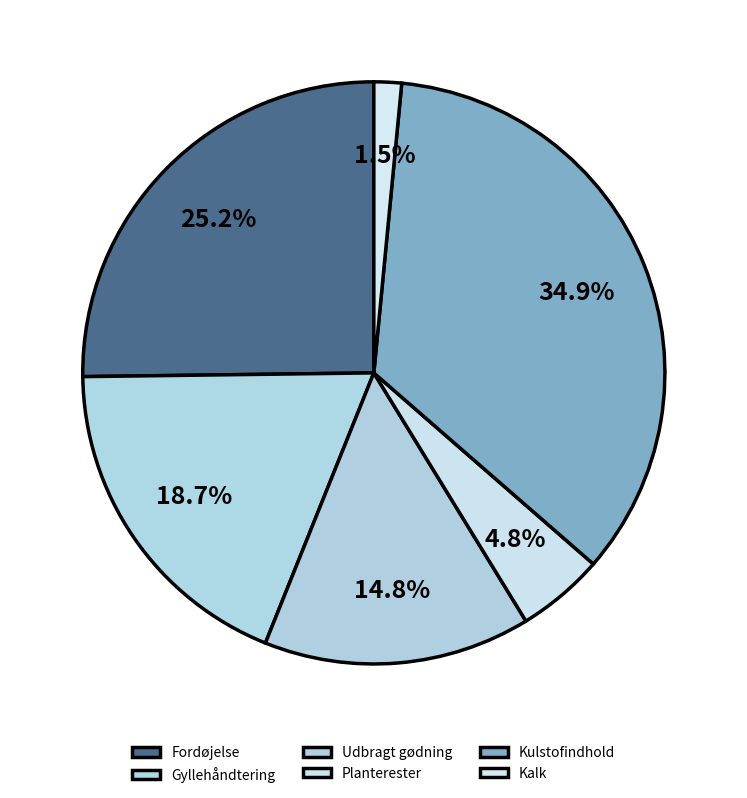

Which category has the smallest portion of the pie?

Kalk